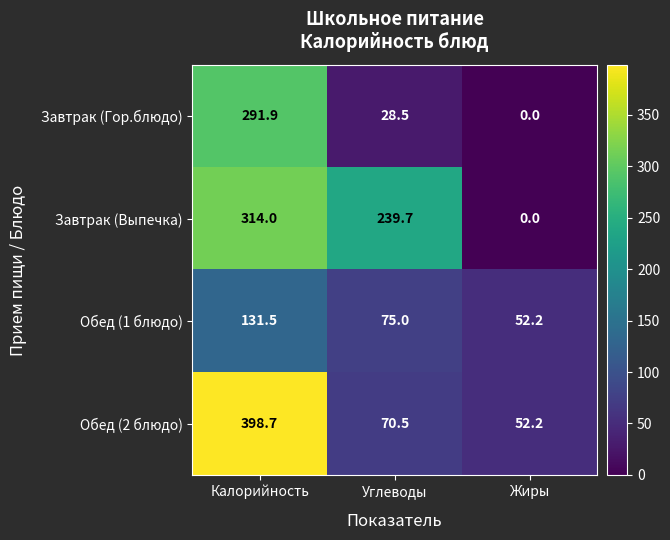

The value of Обед (1 блюдо) at Углеводы is 75.0. True or false?

True